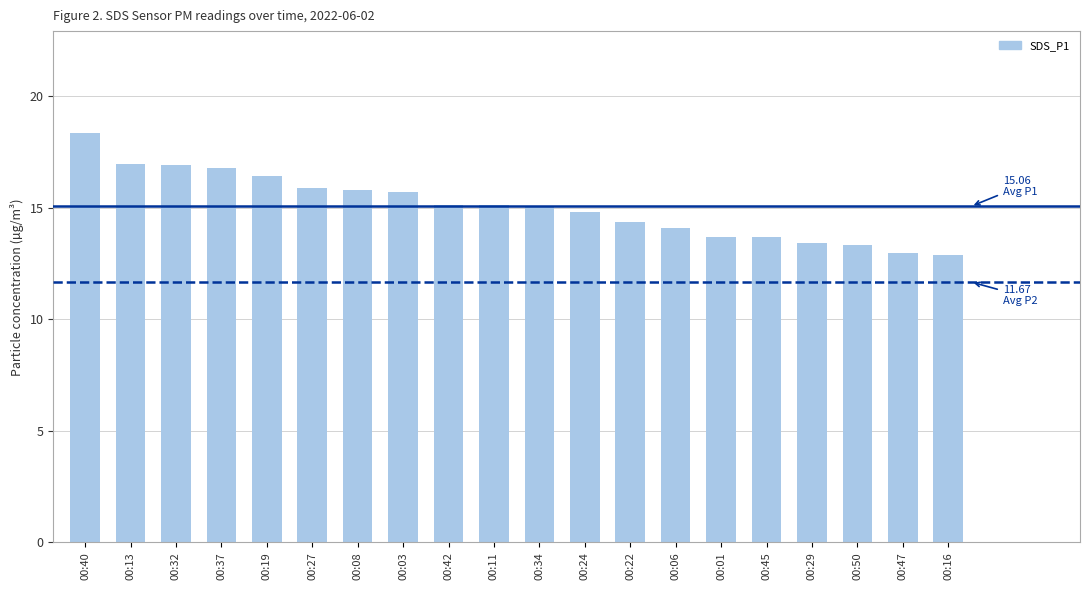

What is the ratio of the value at 00:27 to the value at 00:19?

1.0